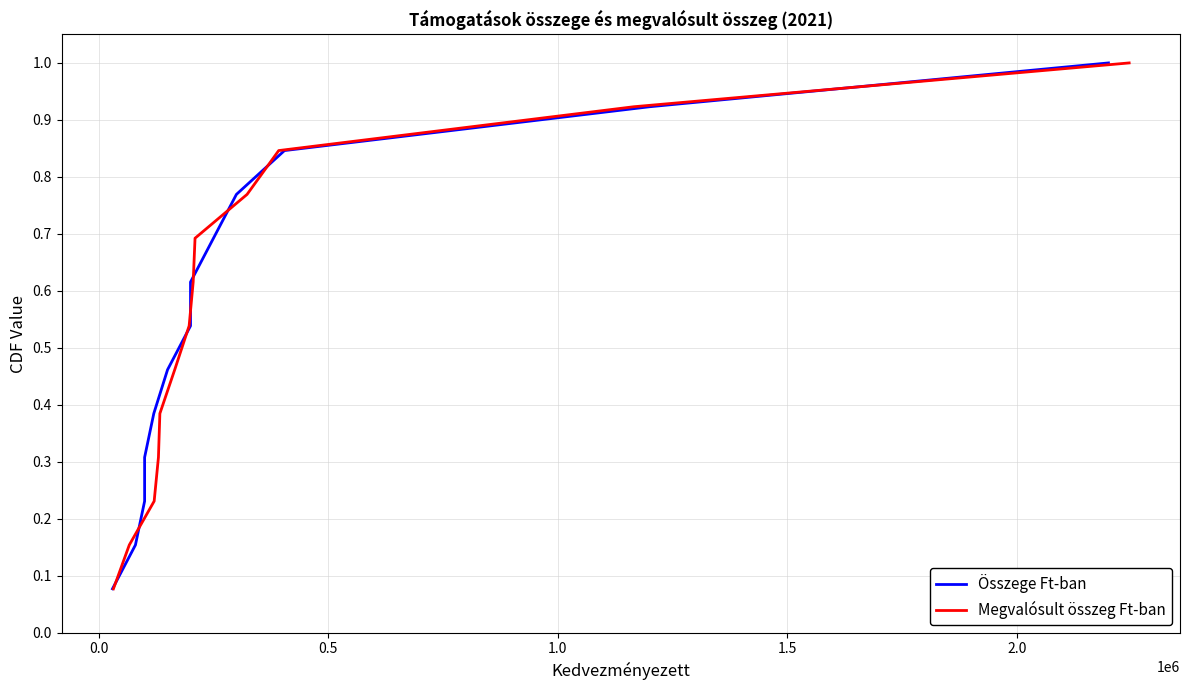

What is the difference between the second highest and second lowest values in the Megvalósult összeg Ft-ban series?

0.8